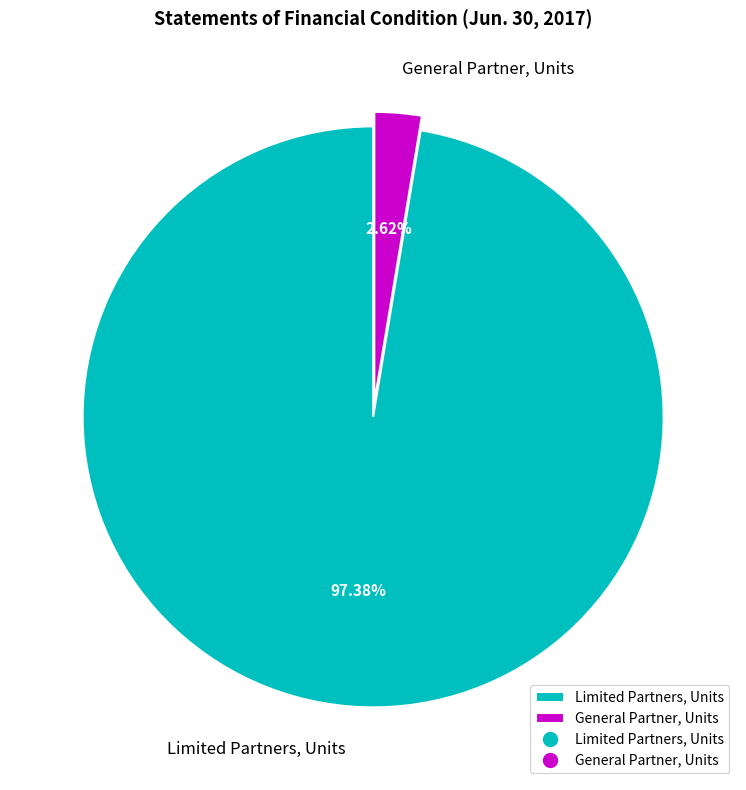

Which slice is the smallest?

General Partner, Units